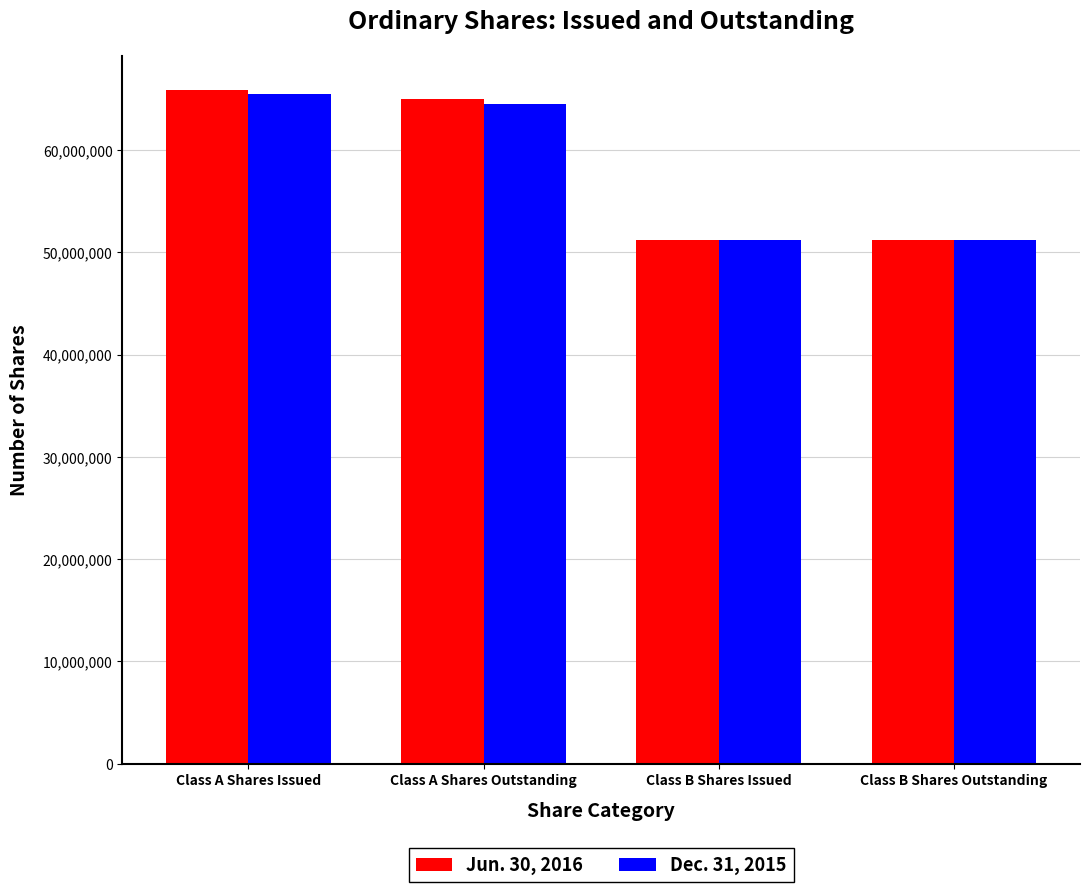

At Class A Shares Issued, list the series in order from largest to smallest.

Jun. 30, 2016, Dec. 31, 2015